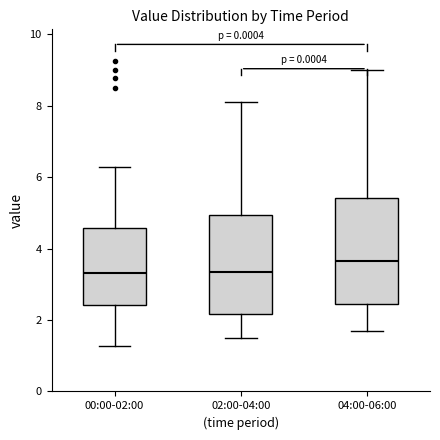

Reading left to right, read every box against the y-axis: the position of its median line, the range the box covers, and the ends of its whiskers. The values are not printed on the chart, so give them approximately, as read against the axis.

00:00-02:00: median 3.4, box 2.4 to 4.6, whiskers 1.2 to 6.2
02:00-04:00: median 3.4, box 2.2 to 5.0, whiskers 1.6 to 8.2
04:00-06:00: median 3.6, box 2.4 to 5.4, whiskers 1.8 to 9.0